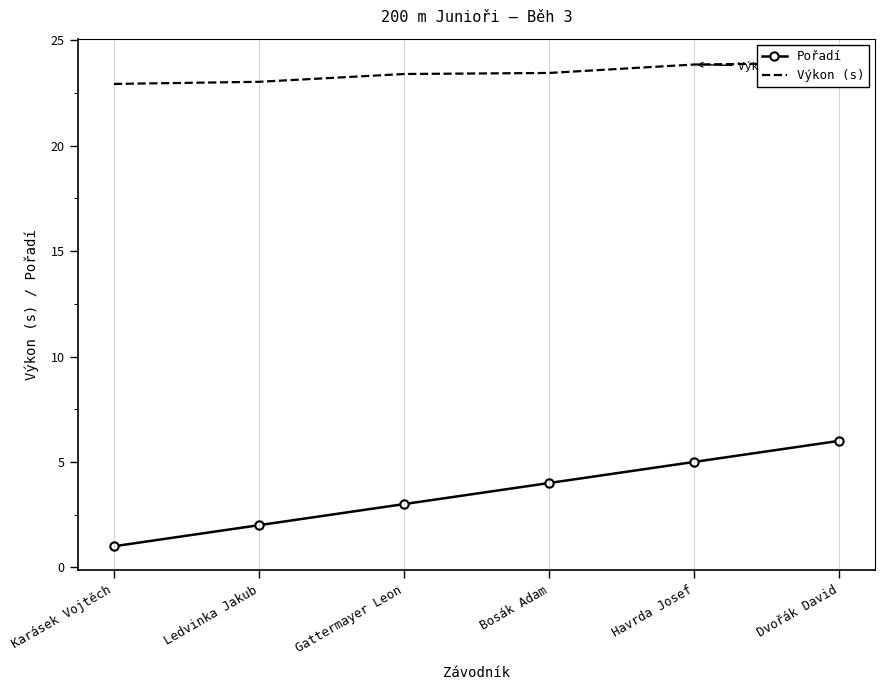

Which has a higher value, Karásek Vojtěch or Gattermayer Leon?

Gattermayer Leon